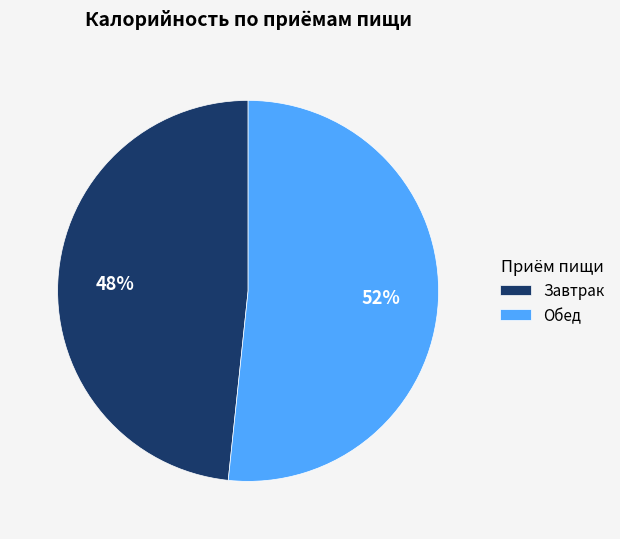

Between Завтрак and Обед, which is larger?

Обед